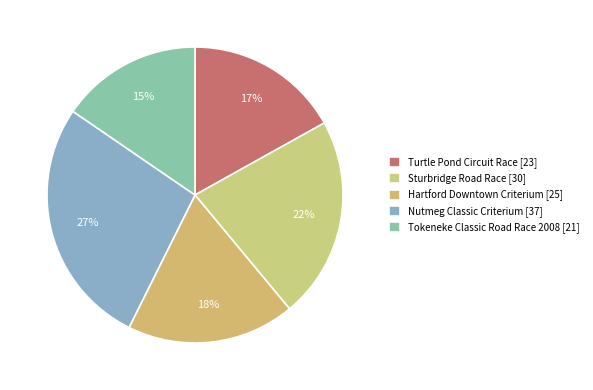

What percentage is the Sturbridge Road Race slice, to the nearest percent?

22%